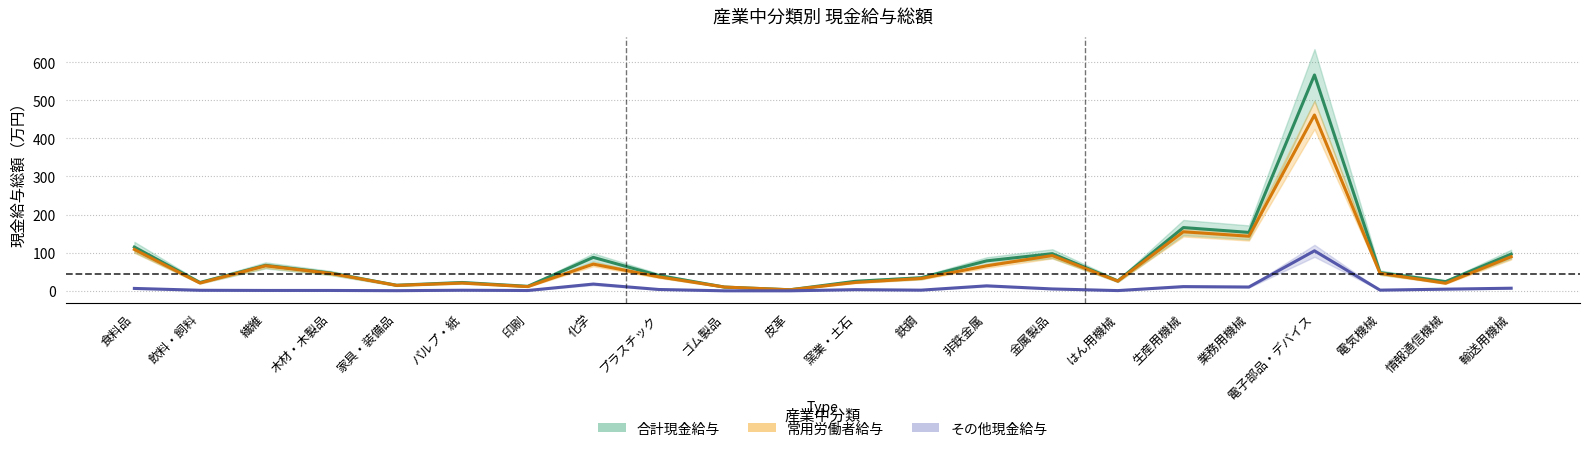

What is the sum of the その他現金給与 values at 非鉄金属 and パルプ・紙?

14.6